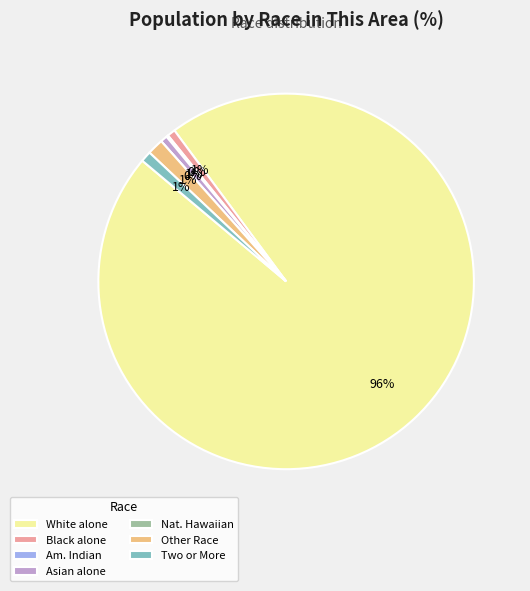

Rank the categories by value from lowest to highest.

Native Hawaiian and Other Pacific, American Indian and Alaska Native, Asian alone, Black or African American alone, Two or More Races, Some Other Race alone, White alone